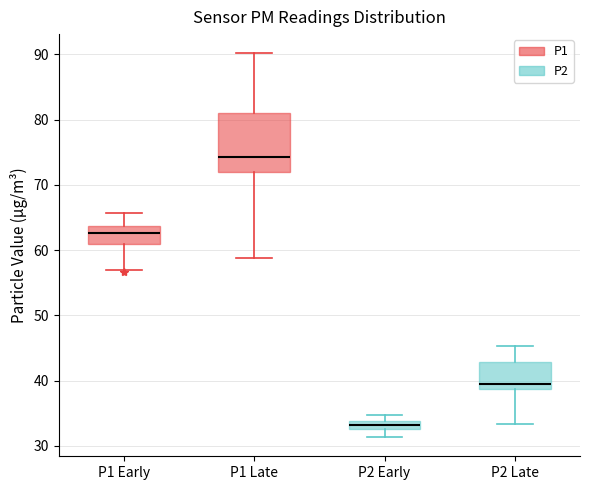

Which box's median line is the lowest?

P2 Early